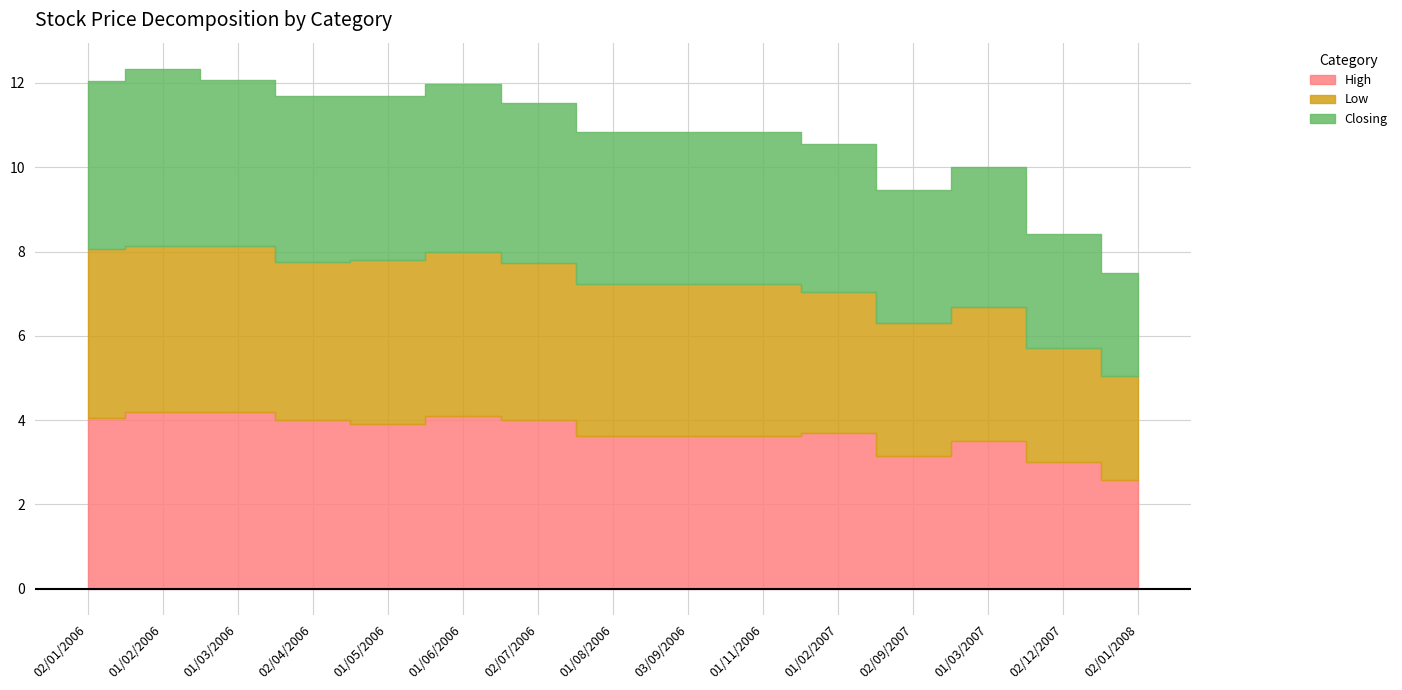

Between 03/09/2006 and 02/12/2007, which series saw the biggest shift?

Low